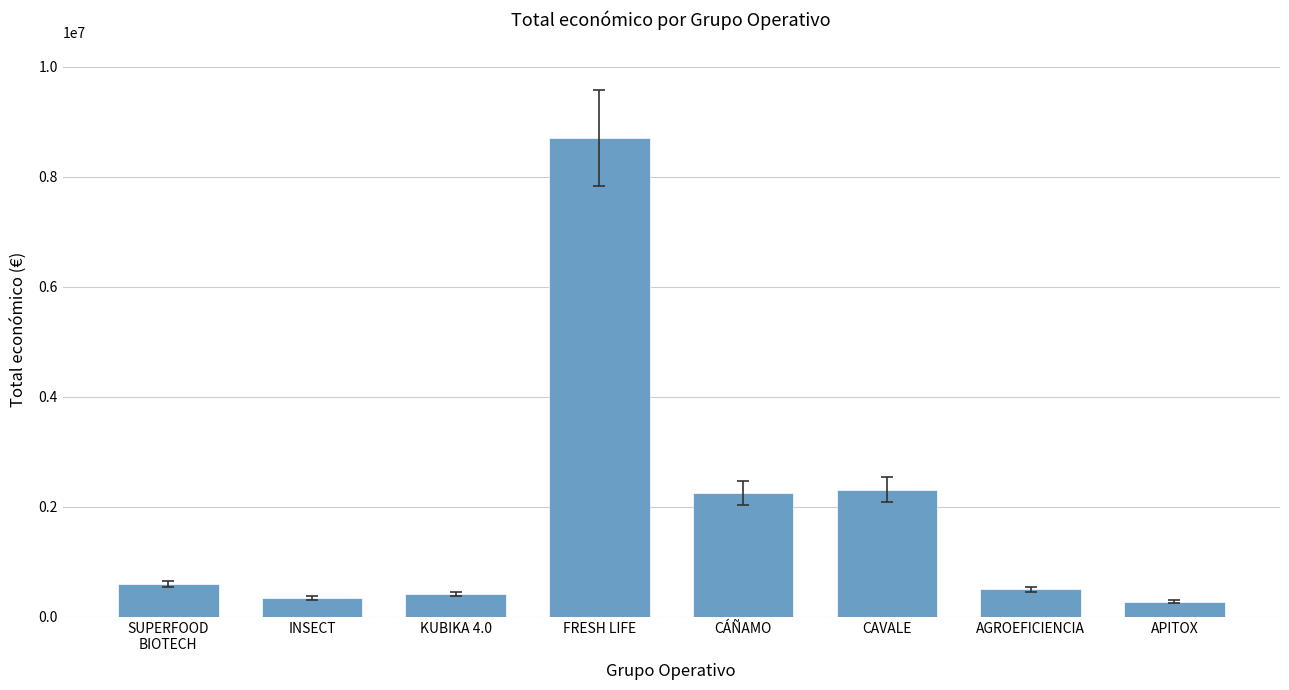

What is the change in value from FRESH LIFE to CAVALE?

-6391660